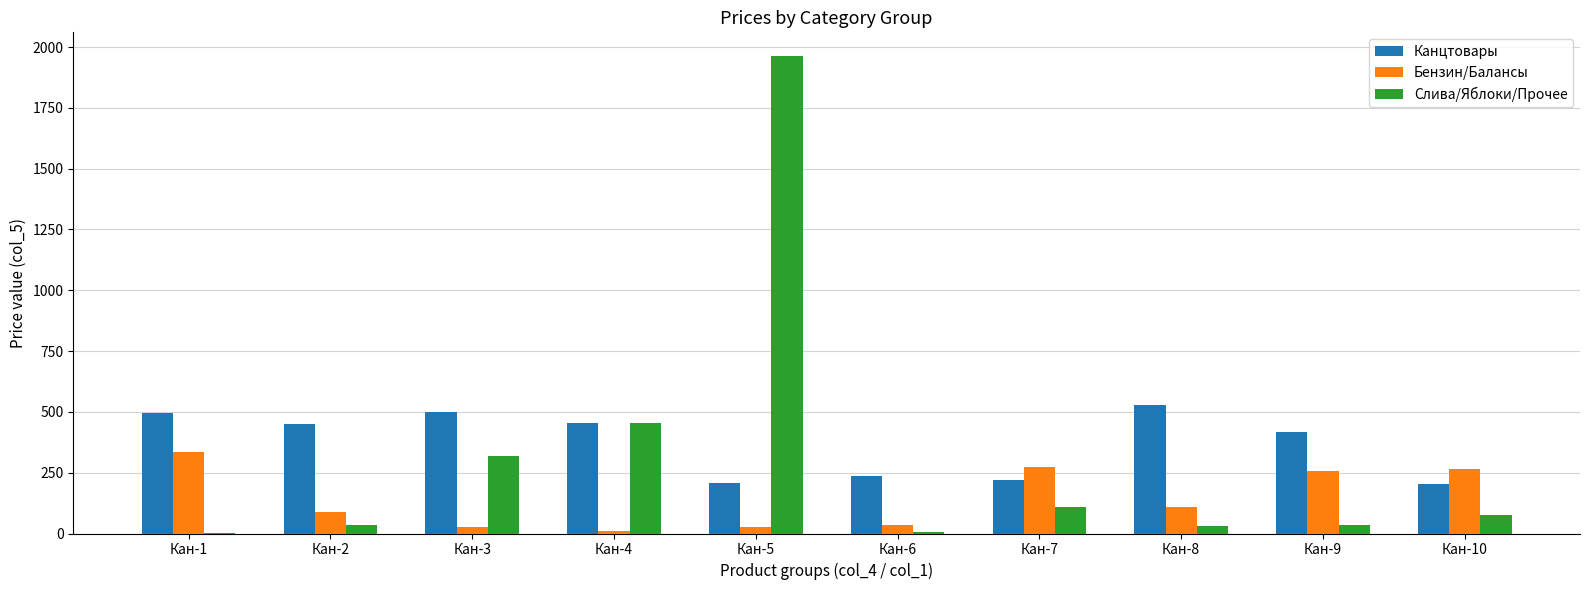

What is the maximum value shown in the chart?

1962.3